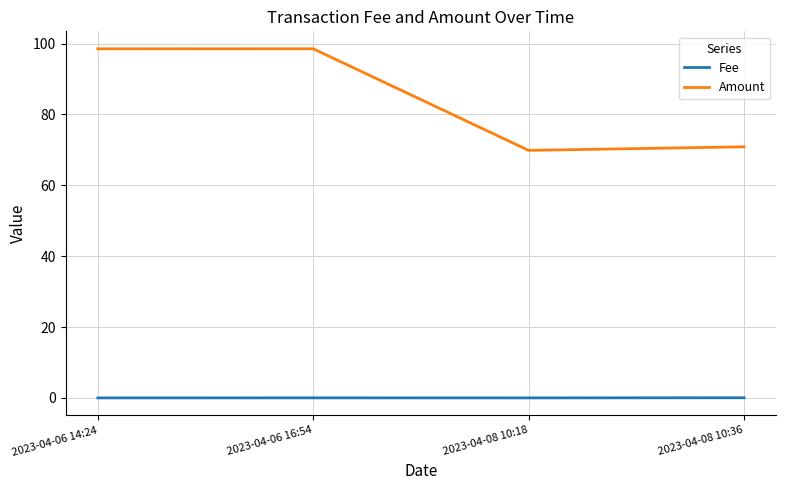

True or false: Amount has a value of 123.0 at 2023-04-08 10:36.

False